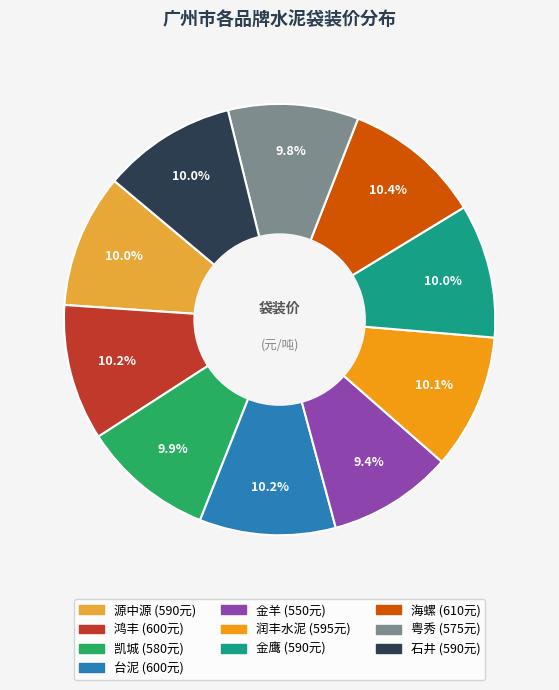

How many slices are in this pie chart?

10